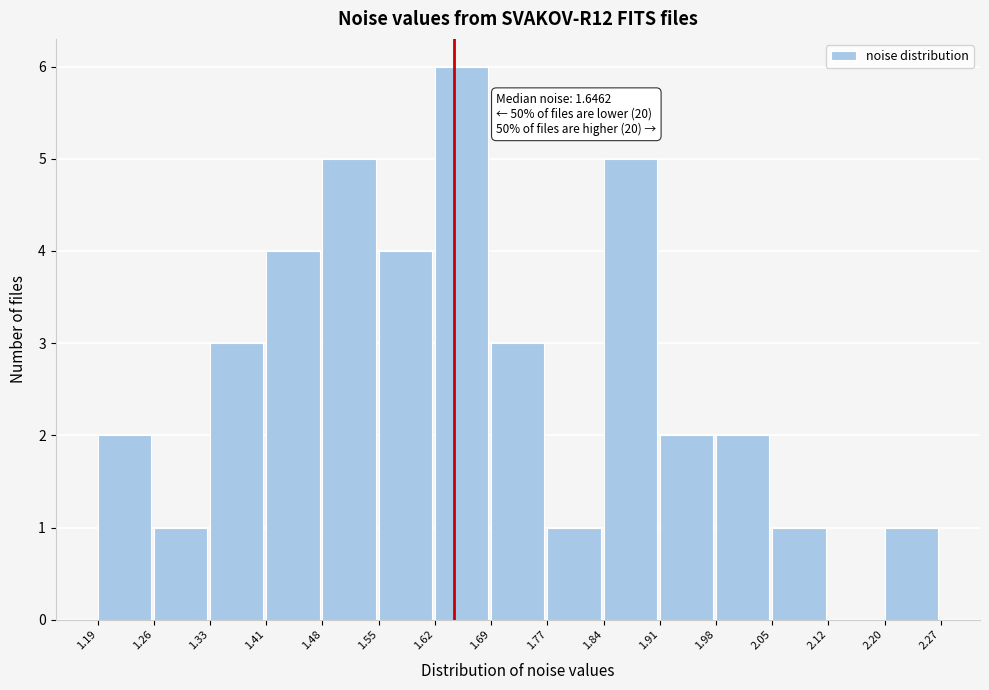

Which range on the x-axis has the tallest bar?

1.62 to 1.69